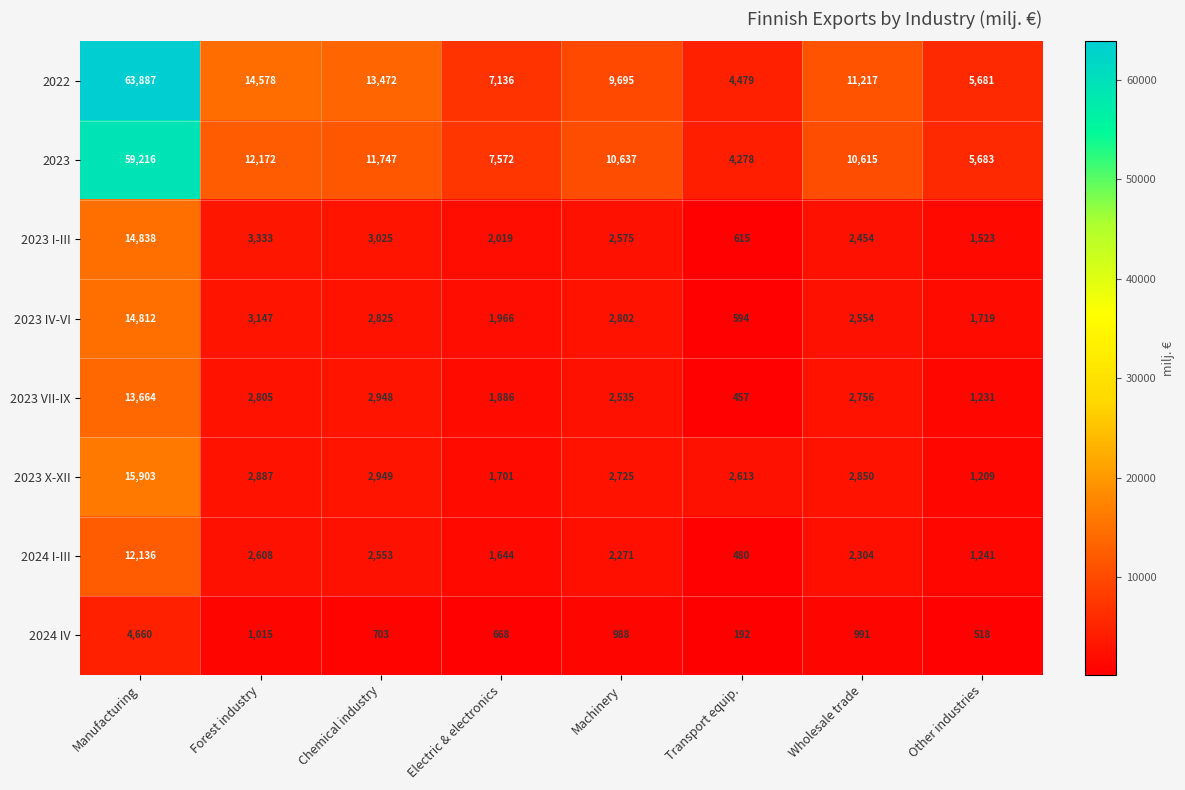

Which category has the highest value in the 2024 IV series?

Manufacturing